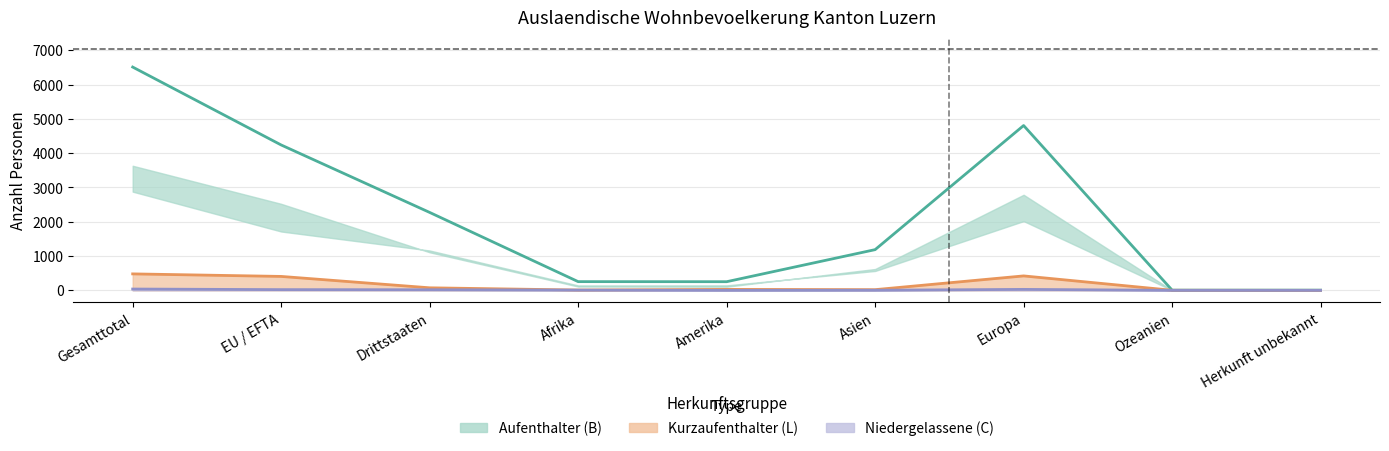

How many values in the Niedergelassene (C) Line series are below 7?

4